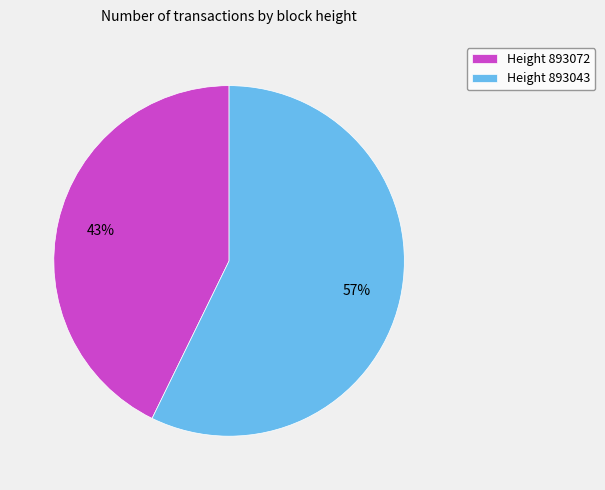

What percentage is the Height 893043 slice, to the nearest percent?

57%